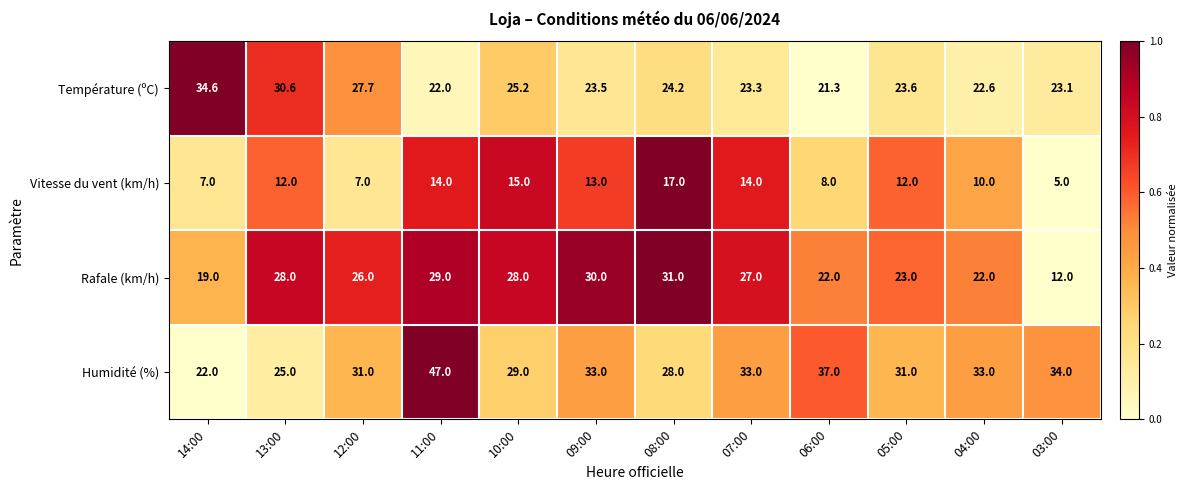

At which category is the sum across all series the highest?

11:00